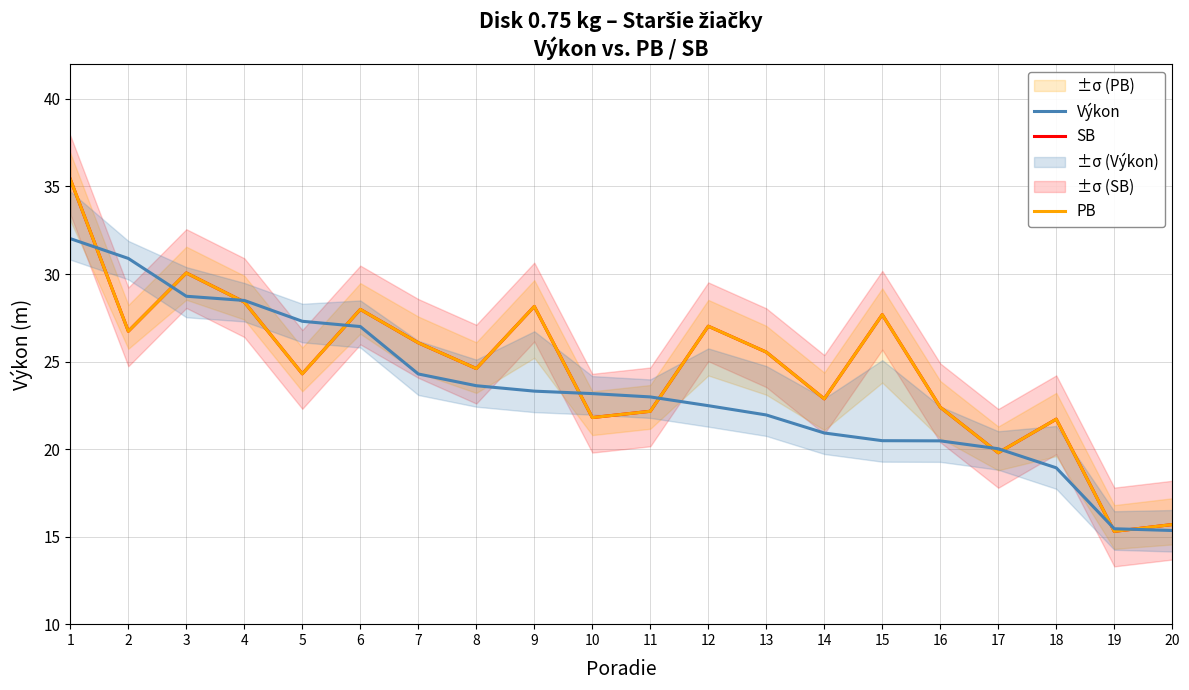

How many lines are shown in the chart?

3